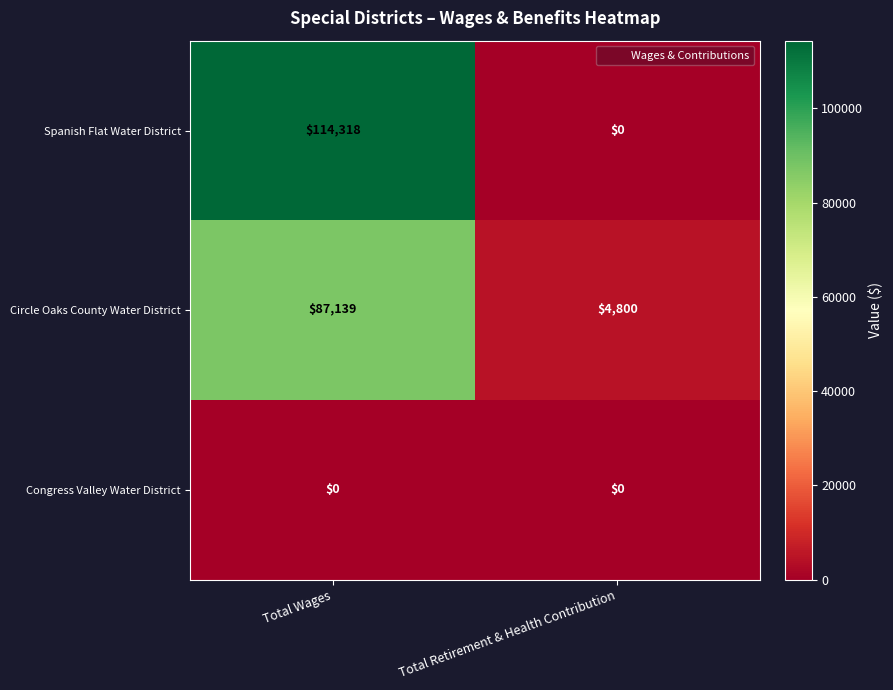

Between Total Wages and Total Retirement & Health Contribution, which series saw the biggest shift?

Spanish Flat Water District